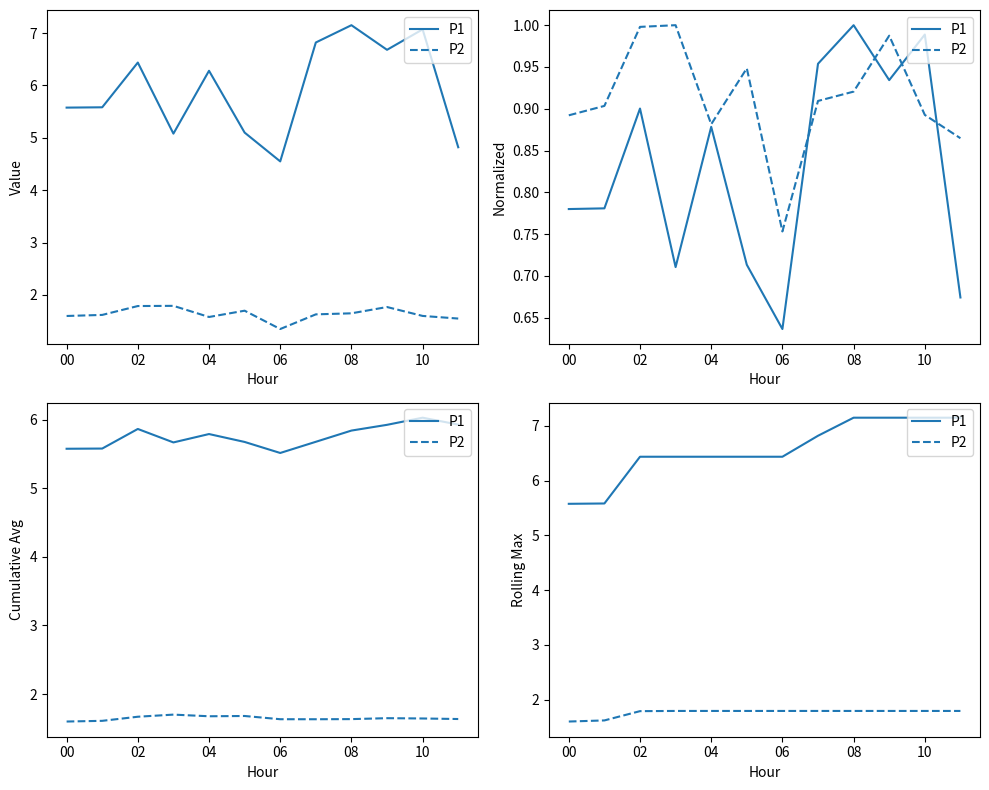

What are all the series names shown in the legend?

P1, P2